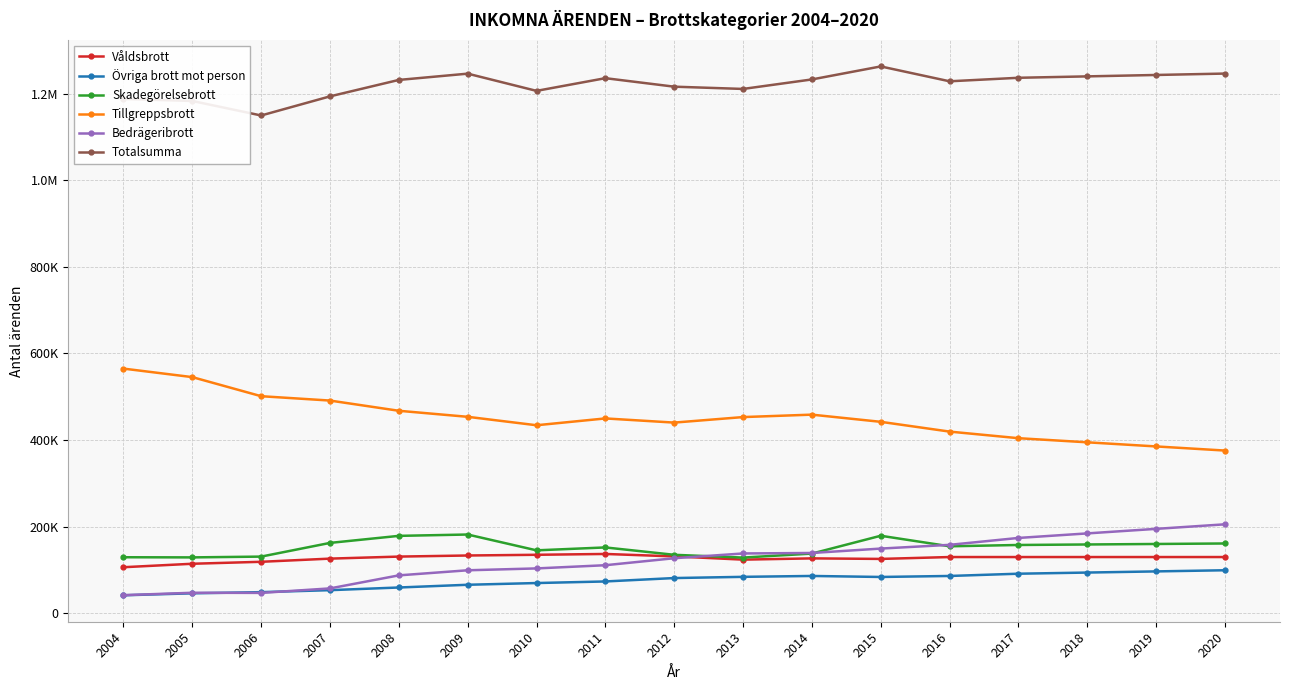

Is it true that Våldsbrott equals 218439 at 2015?

False